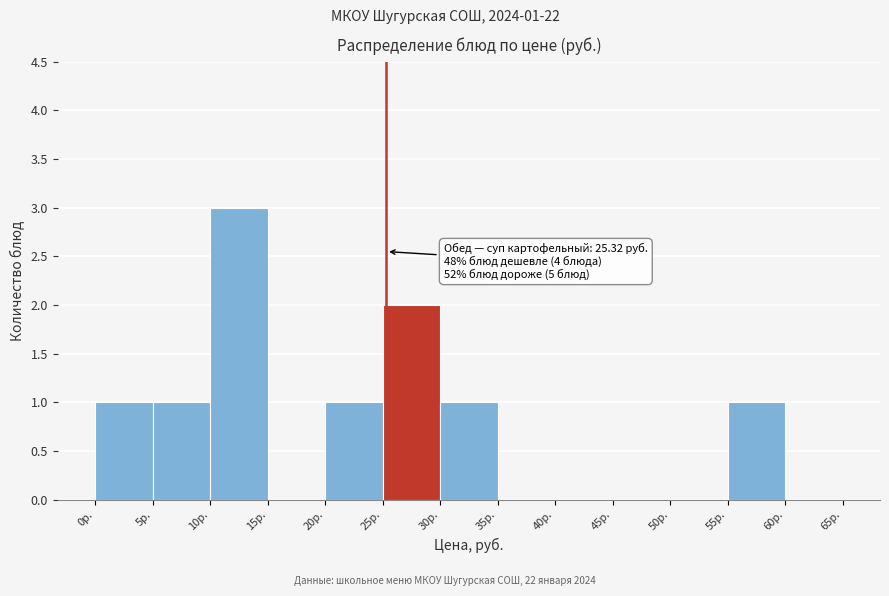

Over which range of the x-axis is the bar tallest?

10 to 15